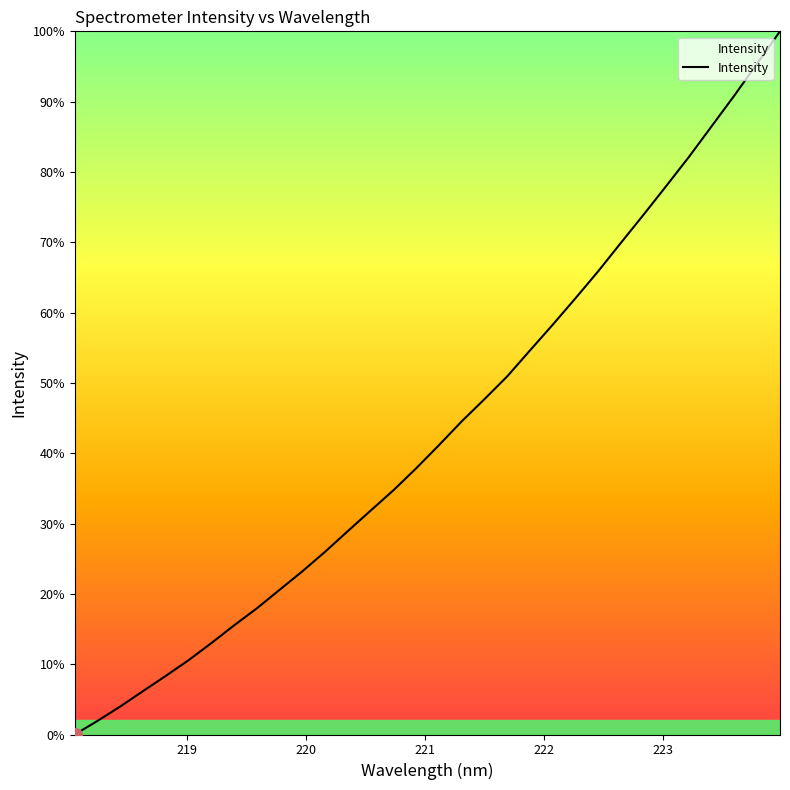

What is the maximum value shown in the chart?

100.0